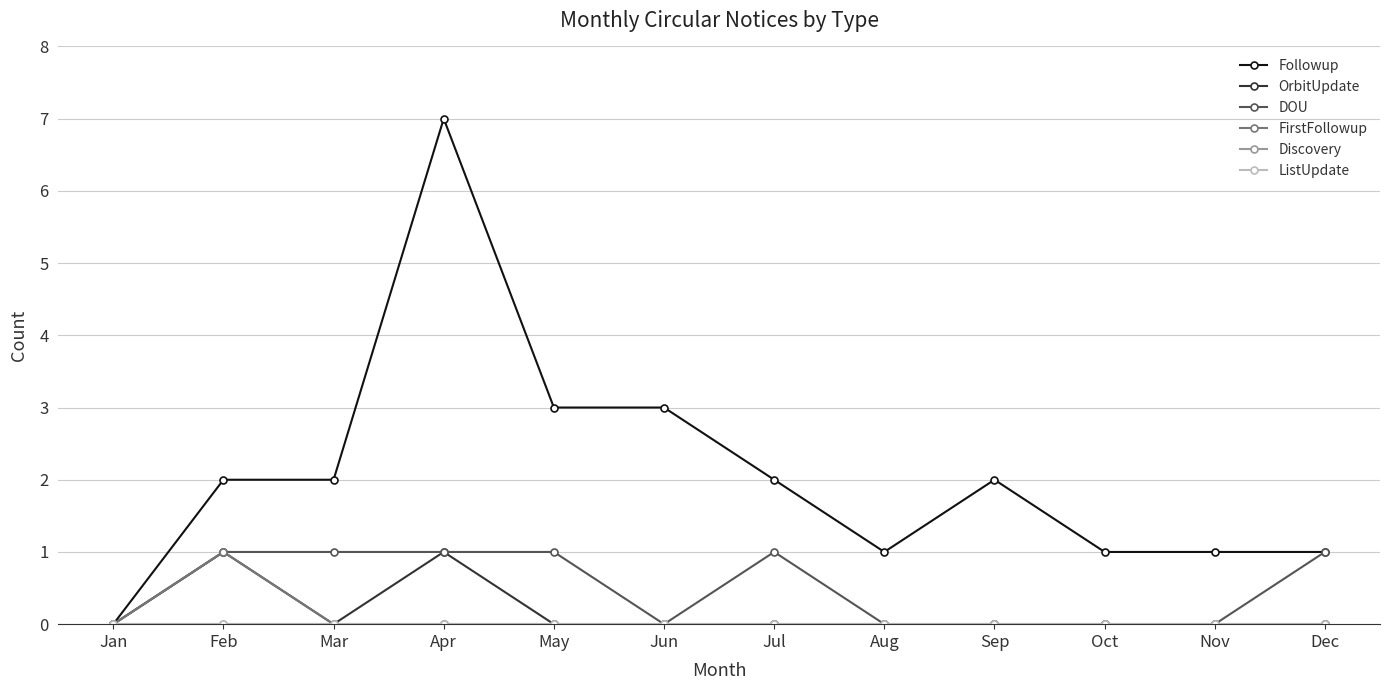

Reading left to right, what are all the values shown in this chart?

Followup: Jan=0	Feb=2	Mar=2	Apr=7	May=3	Jun=3	Jul=2	Aug=1	Sep=2	Oct=1	Nov=1	Dec=1
OrbitUpdate: Jan=0	Feb=1	Mar=0	Apr=1	May=0	Jun=0	Jul=0	Aug=0	Sep=0	Oct=0	Nov=0	Dec=0
DOU: Jan=0	Feb=1	Mar=1	Apr=1	May=1	Jun=0	Jul=1	Aug=0	Sep=0	Oct=0	Nov=0	Dec=1
FirstFollowup: Jan=0	Feb=1	Mar=0	Apr=0	May=0	Jun=0	Jul=0	Aug=0	Sep=0	Oct=0	Nov=0	Dec=0
Discovery: Jan=0	Feb=0	Mar=0	Apr=0	May=0	Jun=0	Jul=0	Aug=0	Sep=0	Oct=0	Nov=0	Dec=0
ListUpdate: Jan=0	Feb=0	Mar=0	Apr=0	May=0	Jun=0	Jul=0	Aug=0	Sep=0	Oct=0	Nov=0	Dec=0